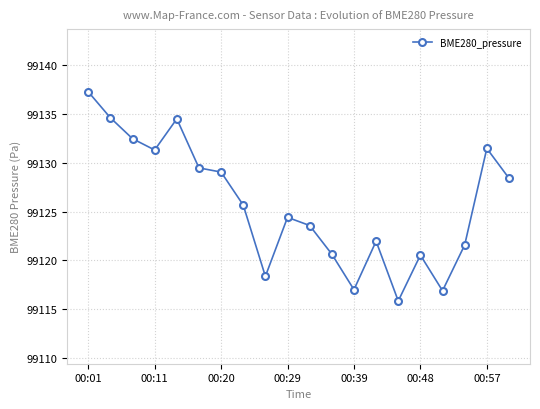

True or false: there are more than 1 points higher than both neighbors.

True